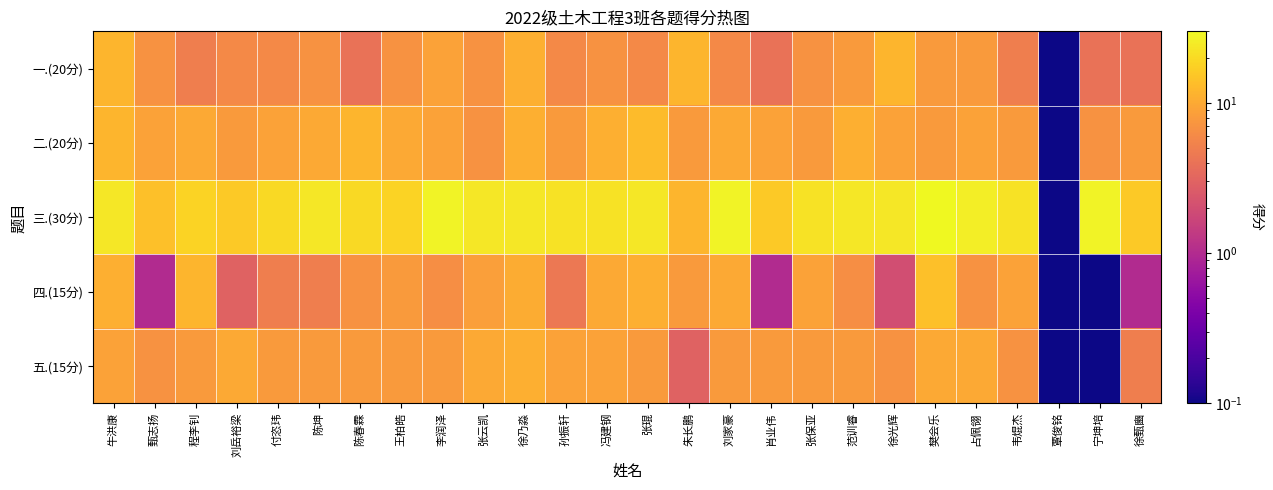

At 韦焜杰, list the series in order from smallest to largest.

一.(20分), 五.(15分), 二.(20分), 四.(15分), 三.(30分)